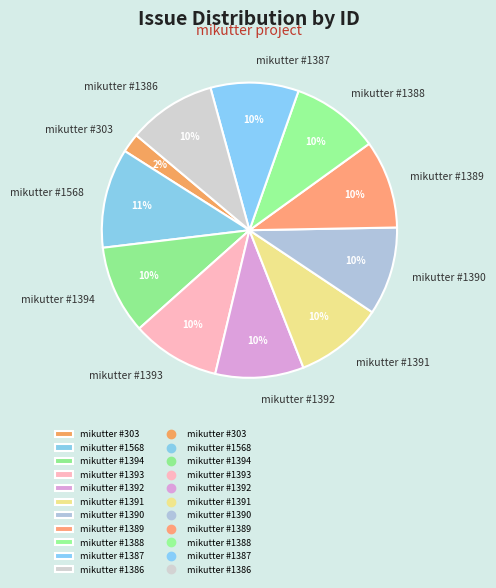

Is there any slice that represents more than half of the pie?

No